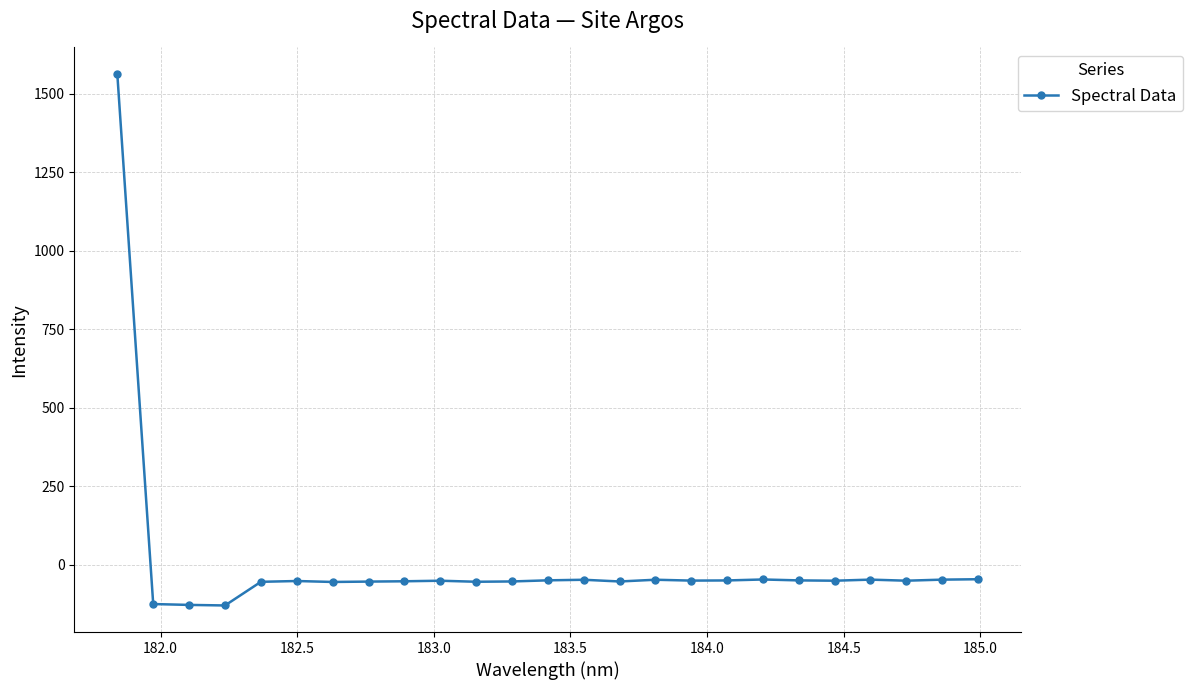

True or false: there are more than 1 points higher than both neighbors.

True